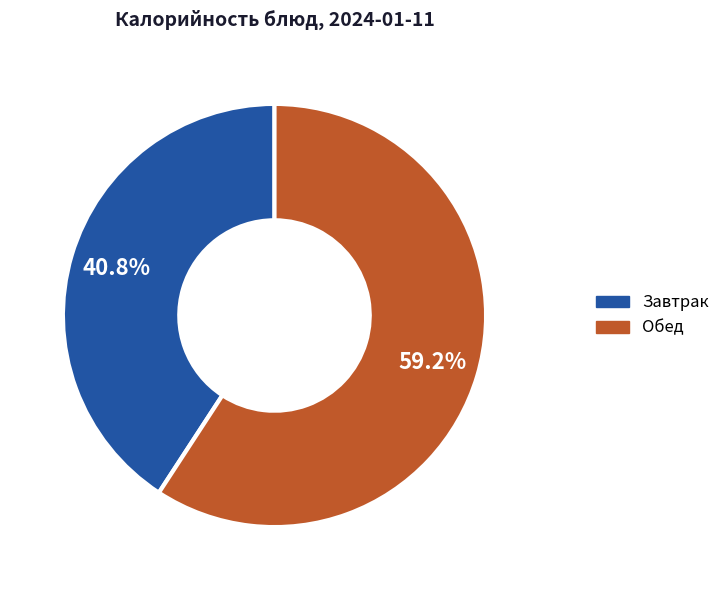

Does any single category account for the majority?

Yes